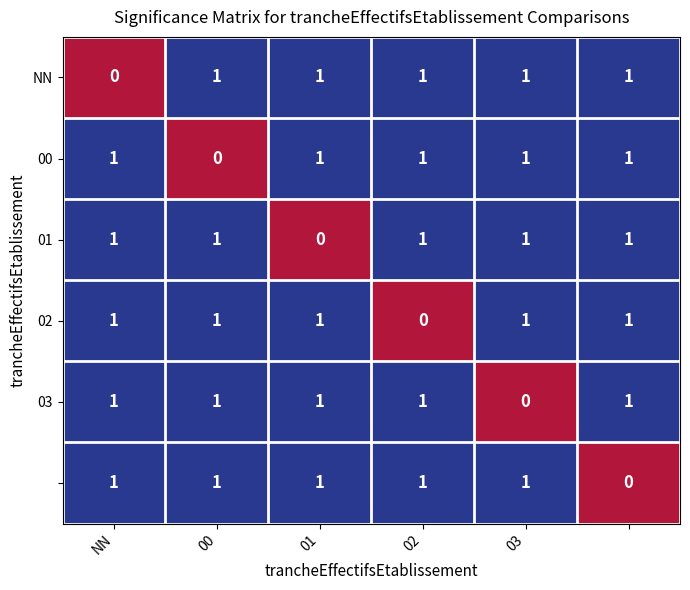

How many series are shown in this chart?

6